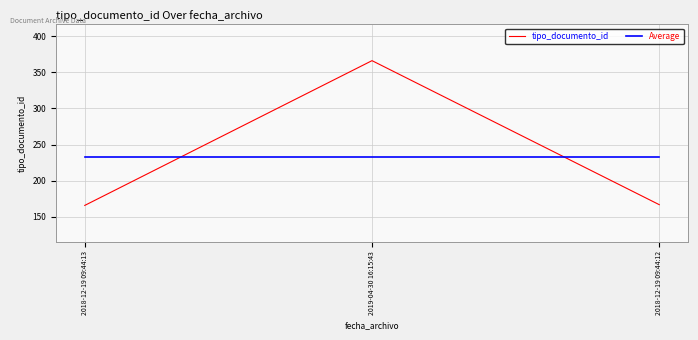

What are all the series names shown in the legend?

tipo_documento_id, Average